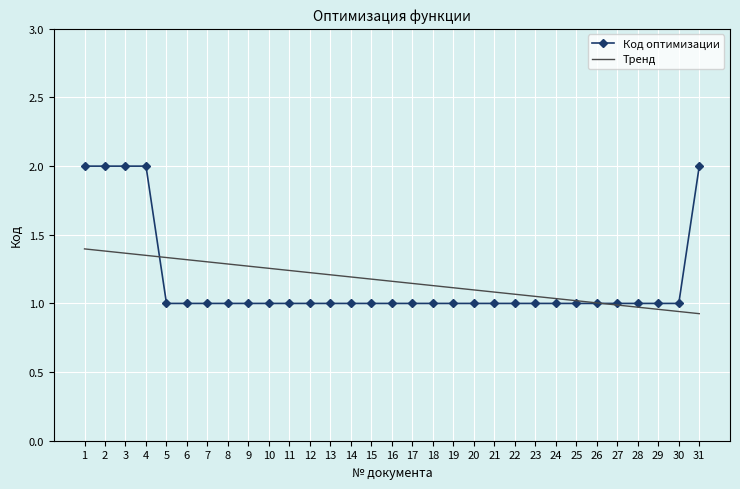

What is the maximum value for Код оптимизации?

2.0